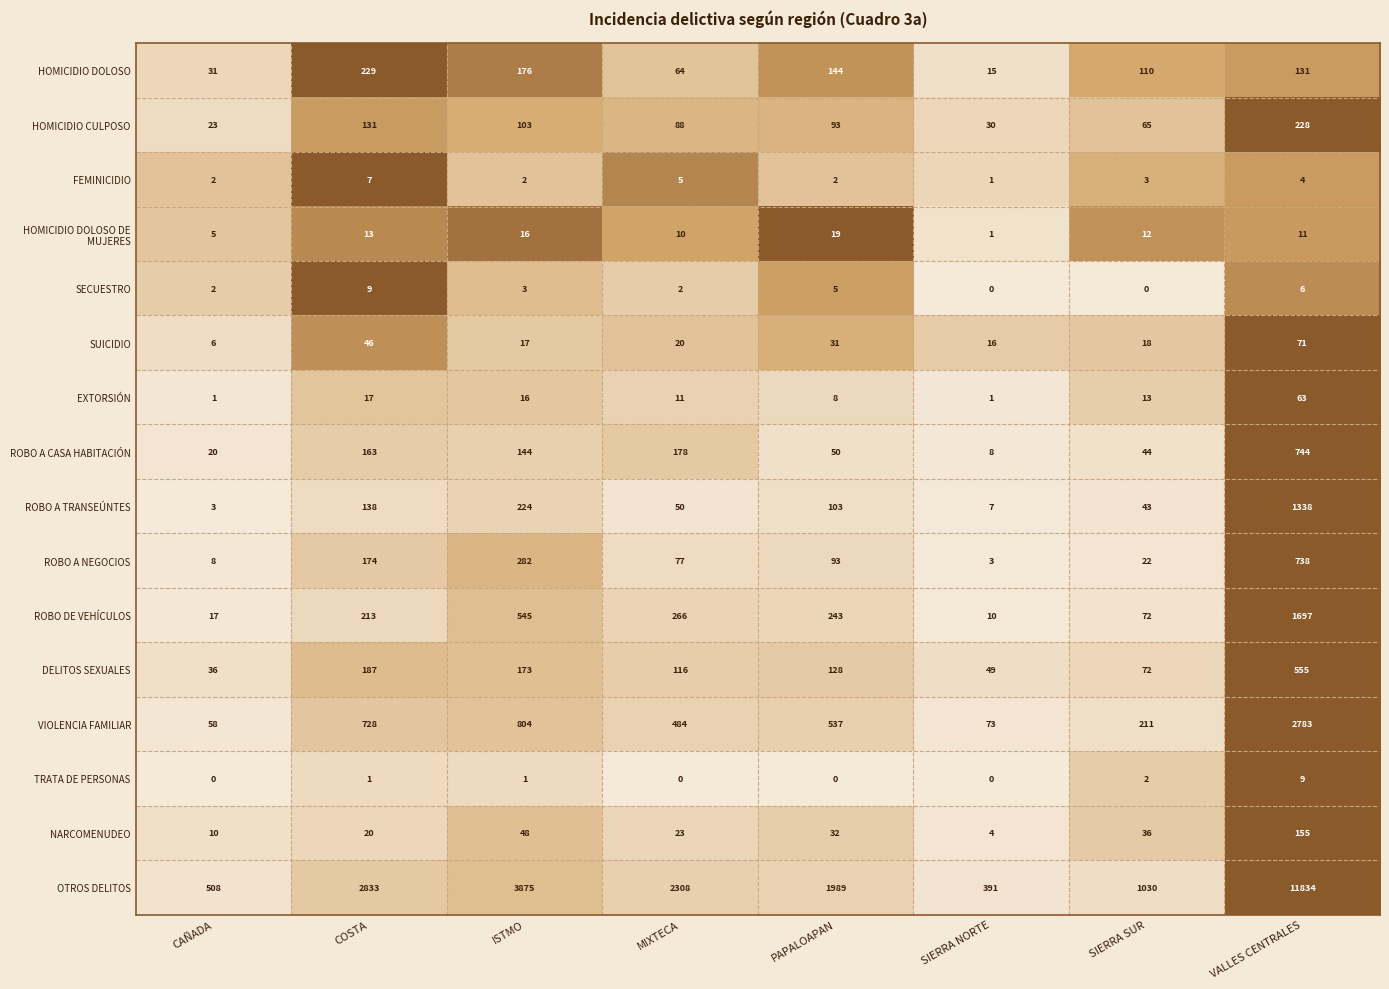

What is the average value of the FEMINICIDIO series?

3